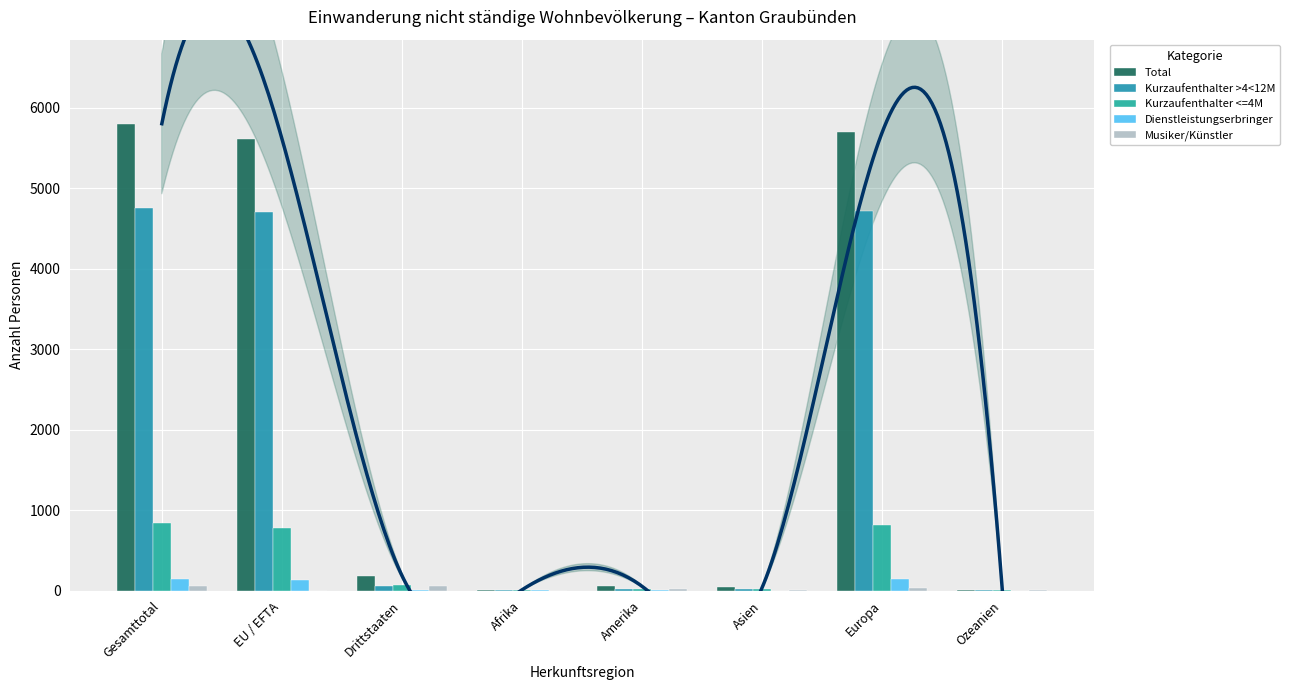

What is the difference between the Musiker/Künstler values at Afrika and Amerika?

18